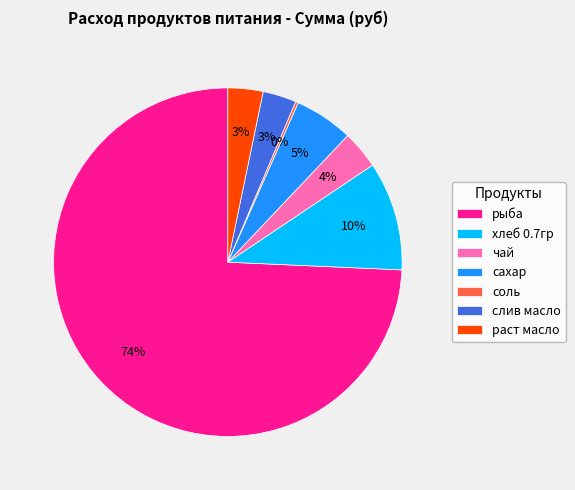

Does any single category account for the majority?

Yes